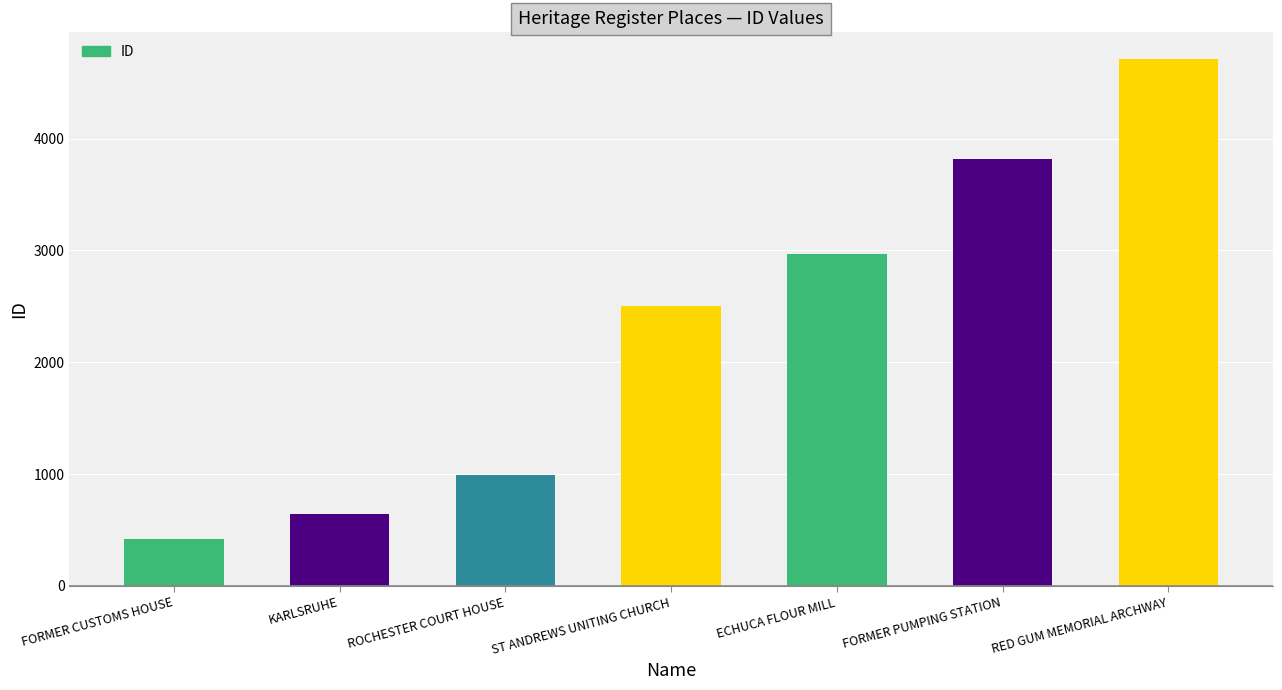

Rank the categories by value from lowest to highest.

FORMER CUSTOMS HOUSE, KARLSRUHE, ROCHESTER COURT HOUSE, ST ANDREWS UNITING CHURCH, ECHUCA FLOUR MILL, FORMER PUMPING STATION, RED GUM MEMORIAL ARCHWAY